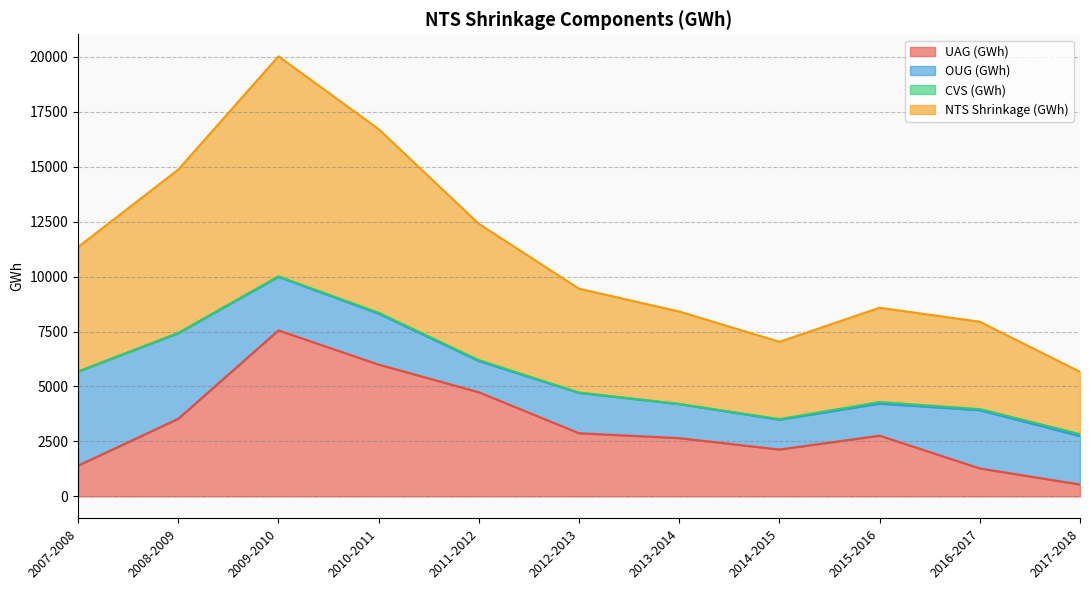

Which category has the highest value in the NTS Shrinkage (GWh) series?

2009-2010